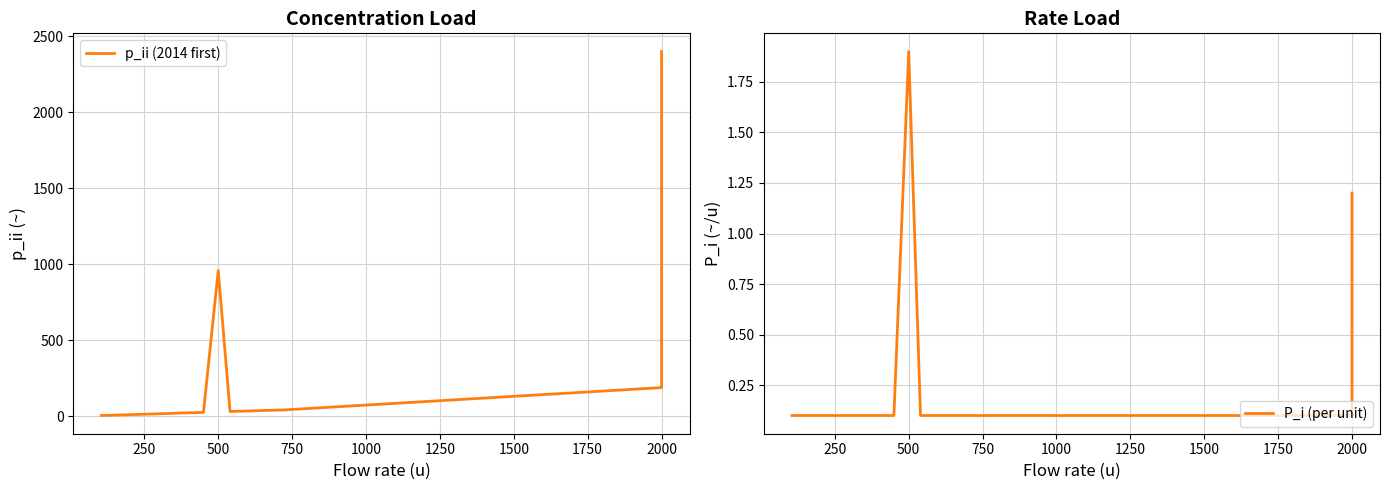

Which series has the largest total across all categories?

p_ii (2014 first)